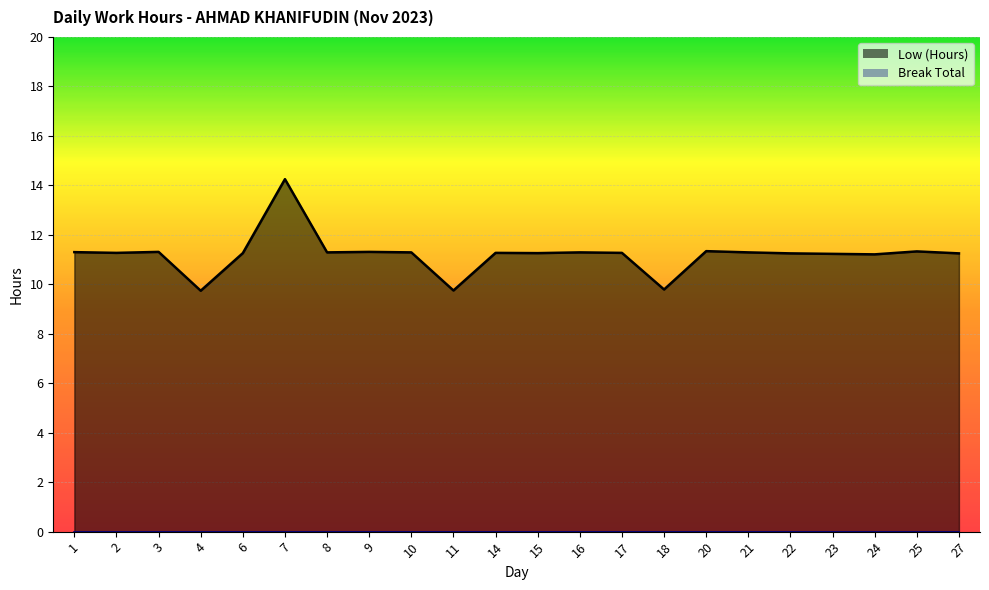

Count the number of data series in this chart.

2